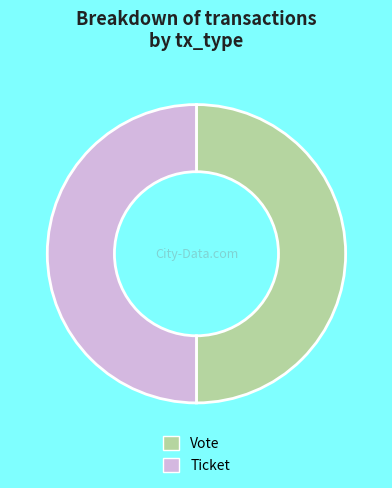

True or false: Ticket accounts for 36% of the total.

False